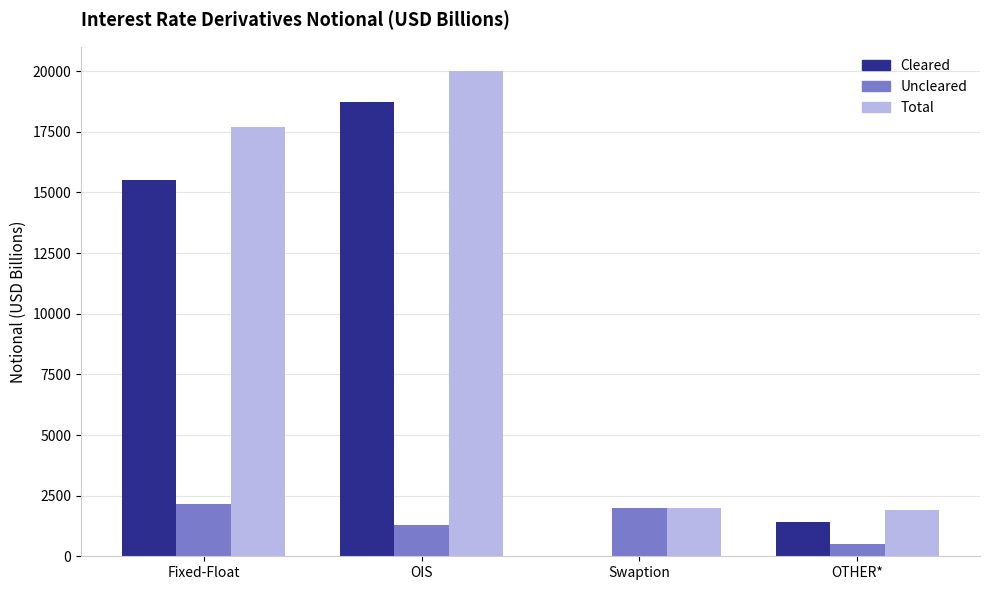

What value does the Uncleared series have at OIS, to the nearest 50?

1300